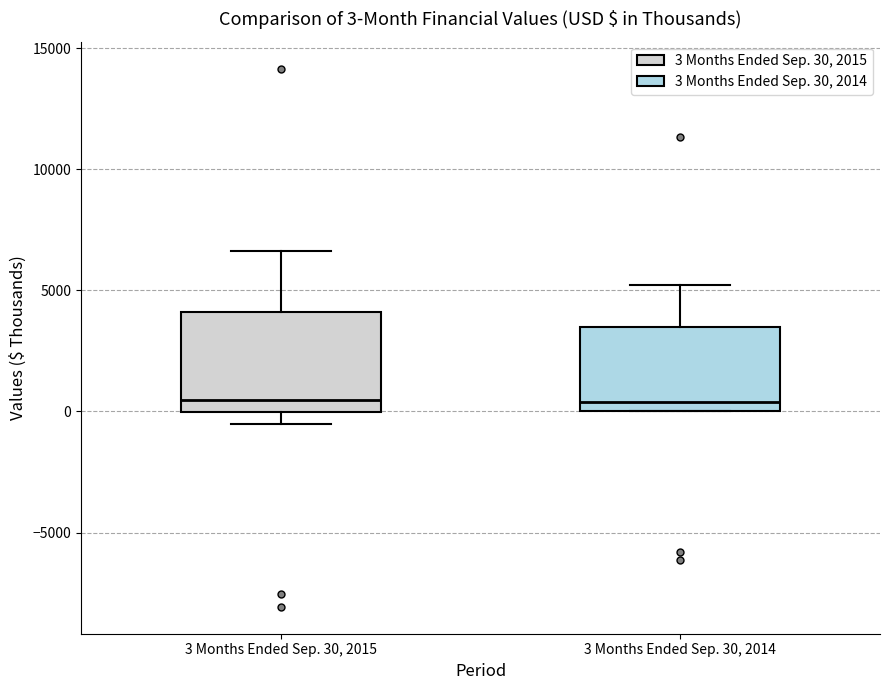

Which box is the tallest, from its lower edge to its upper edge?

3 Months Ended Sep. 30, 2015